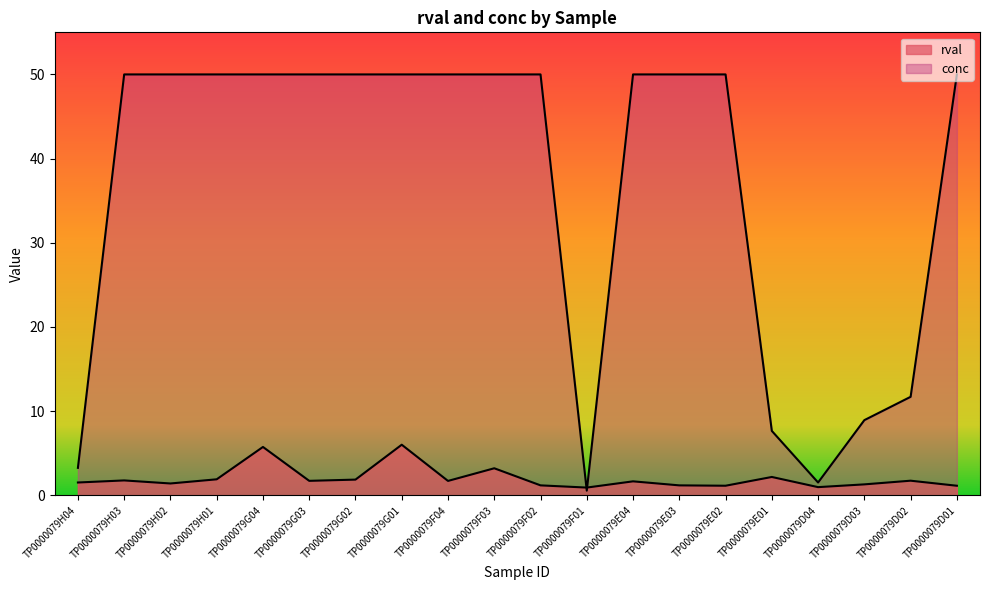

What is the sum of all conc values?

733.6